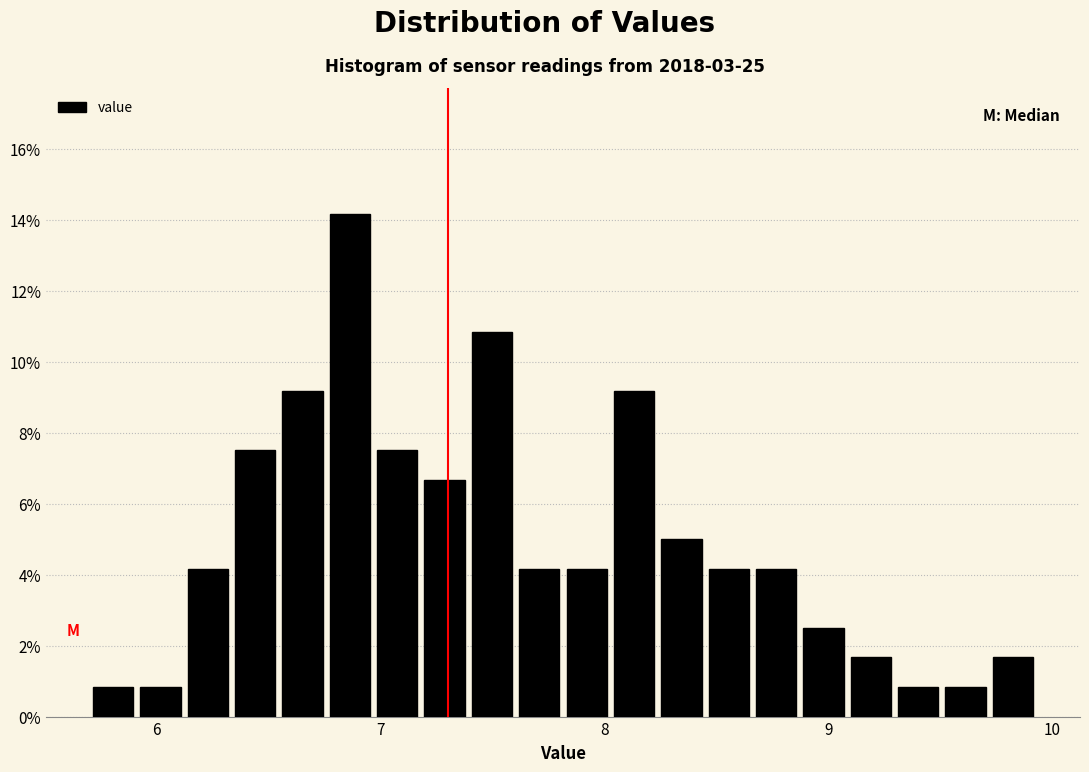

Around what value on the x-axis is the tallest bar? Give the approximate position of its centre, as read against the axis.

6.9